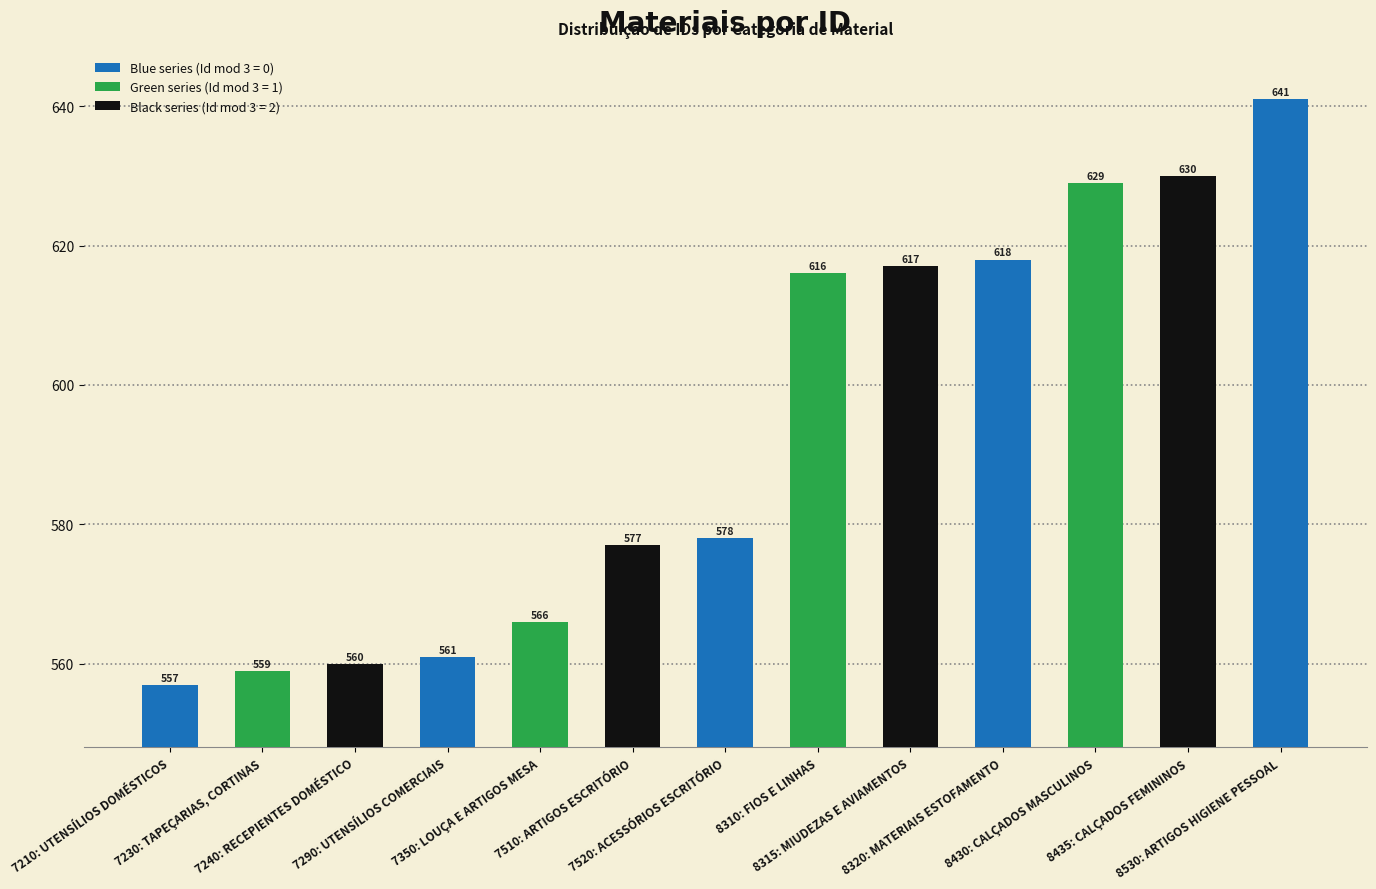

Read the value at 7230: TAPEÇARIAS, CORTINAS, to the nearest 10.

560